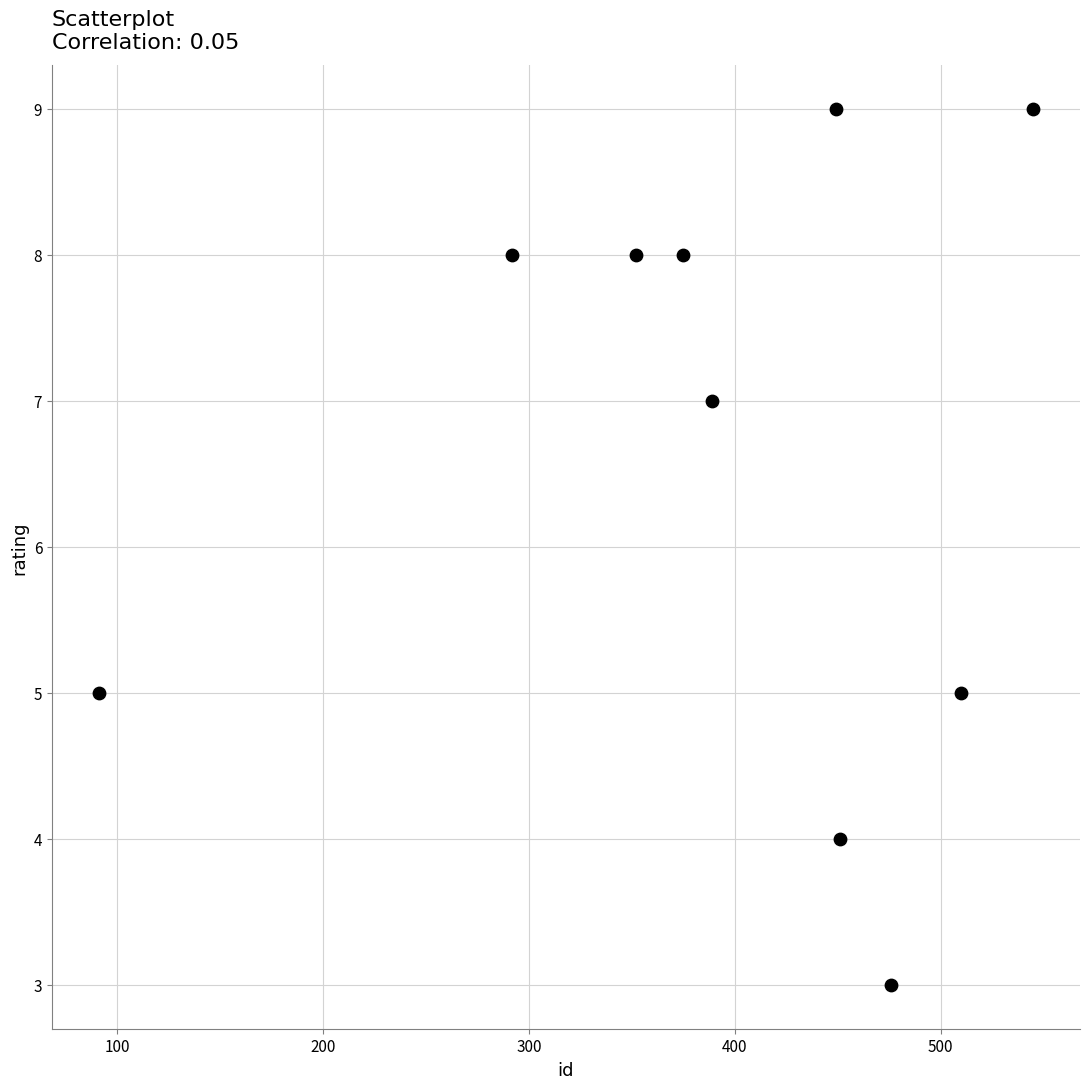

What is the range of X values (max minus min)?

454